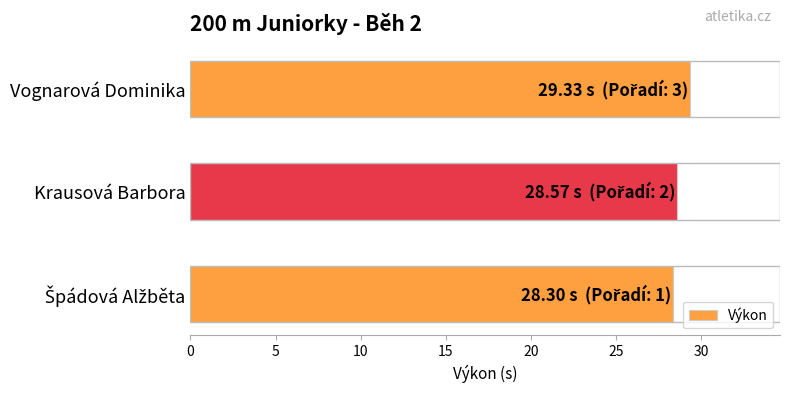

True or false: the data shows 28.6 at Krausová Barbora.

True